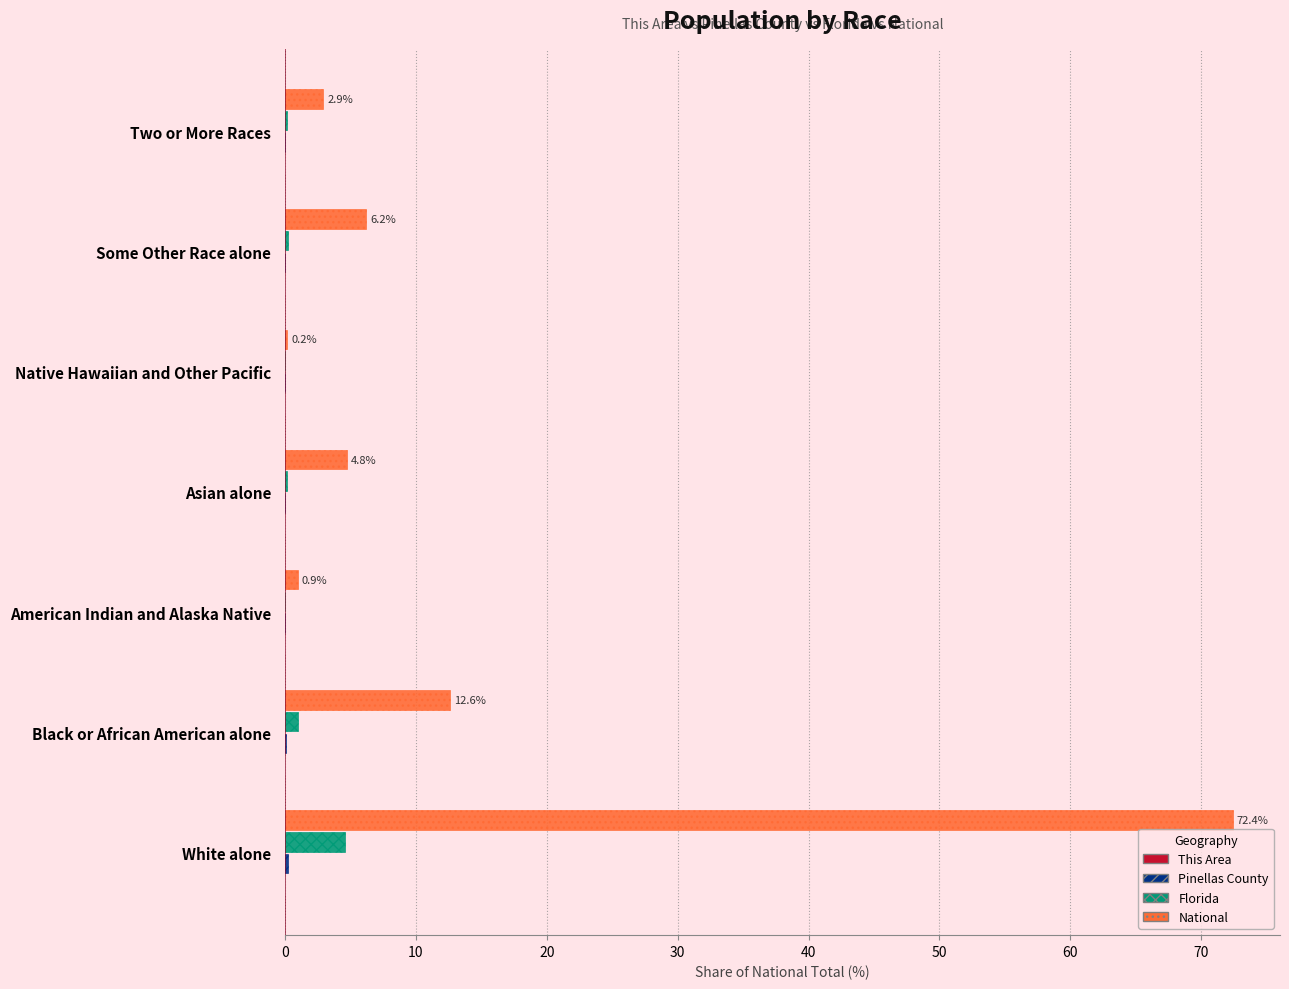

The value of Florida at American Indian and Alaska Native is 0.0. True or false?

True